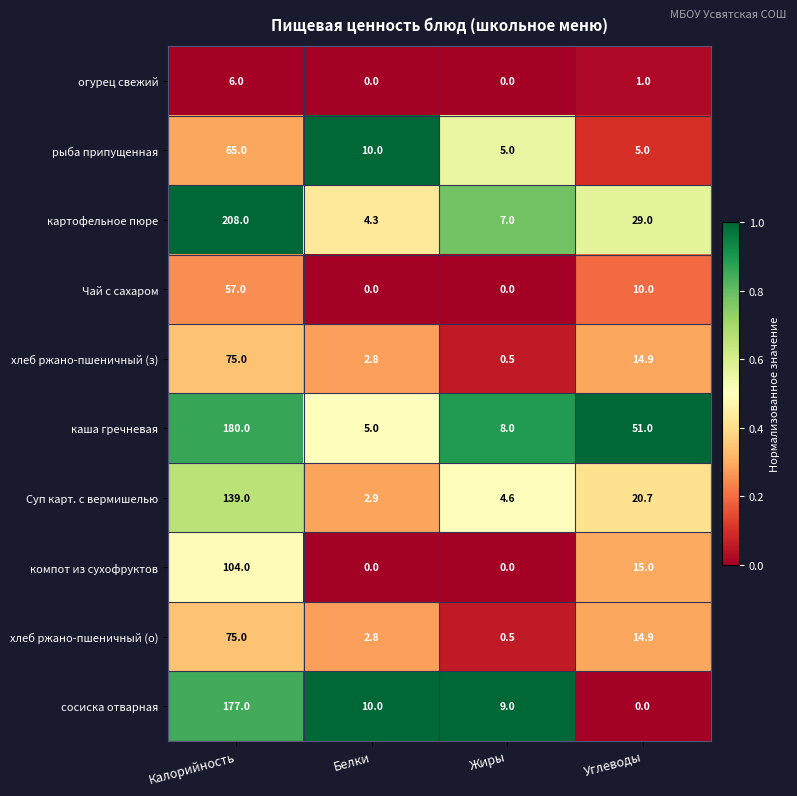

How many data points does each series have?

4